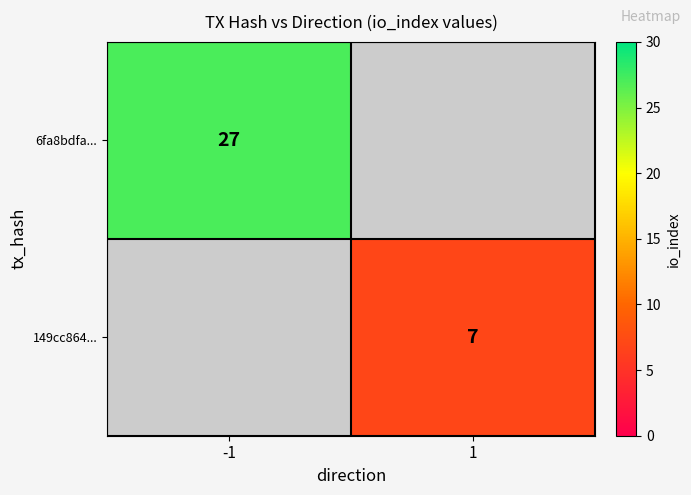

Which label corresponds to the largest value in the chart?

-1